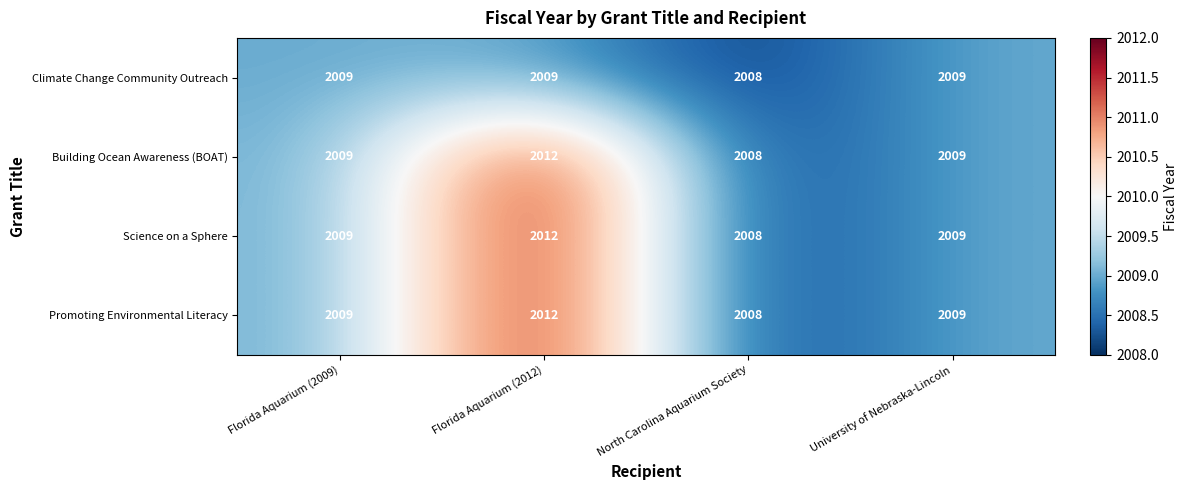

At which category is the sum across all series the highest?

Florida Aquarium (2012)